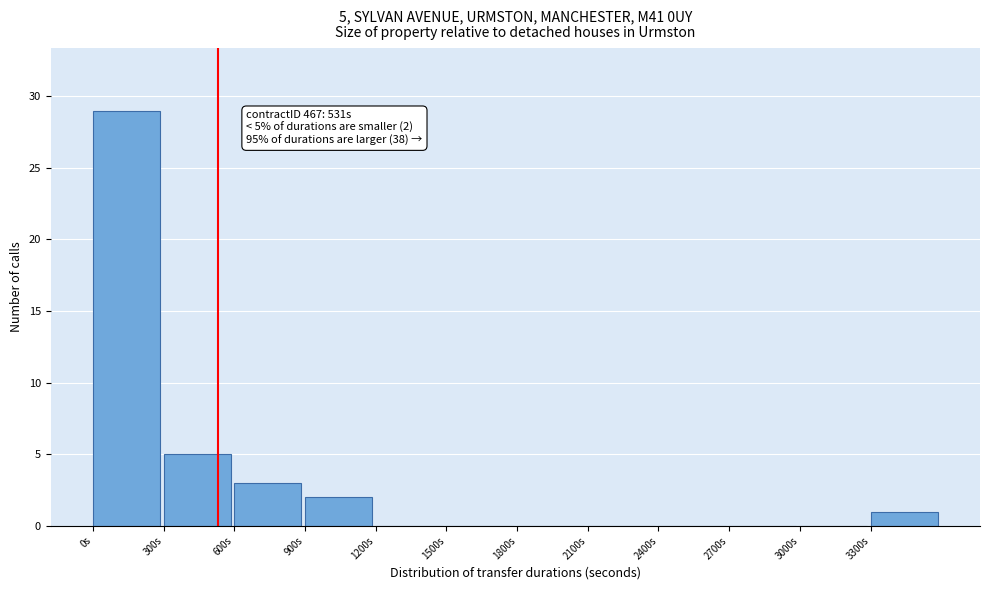

Over which range of the x-axis is the bar tallest?

0 to 300